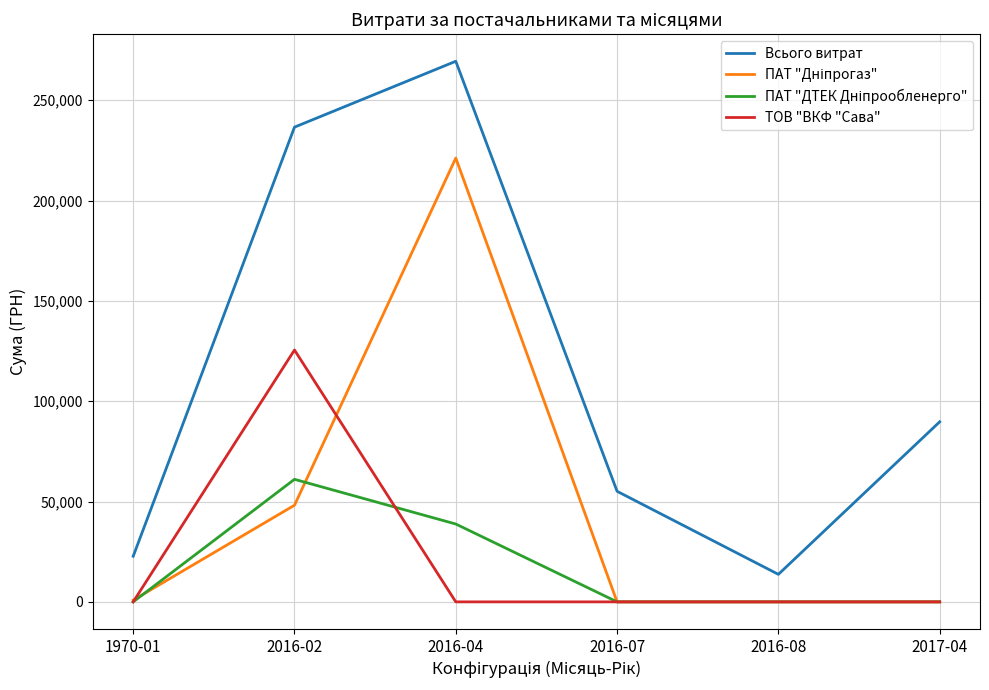

Which series has the largest total across all categories?

Всього витрат